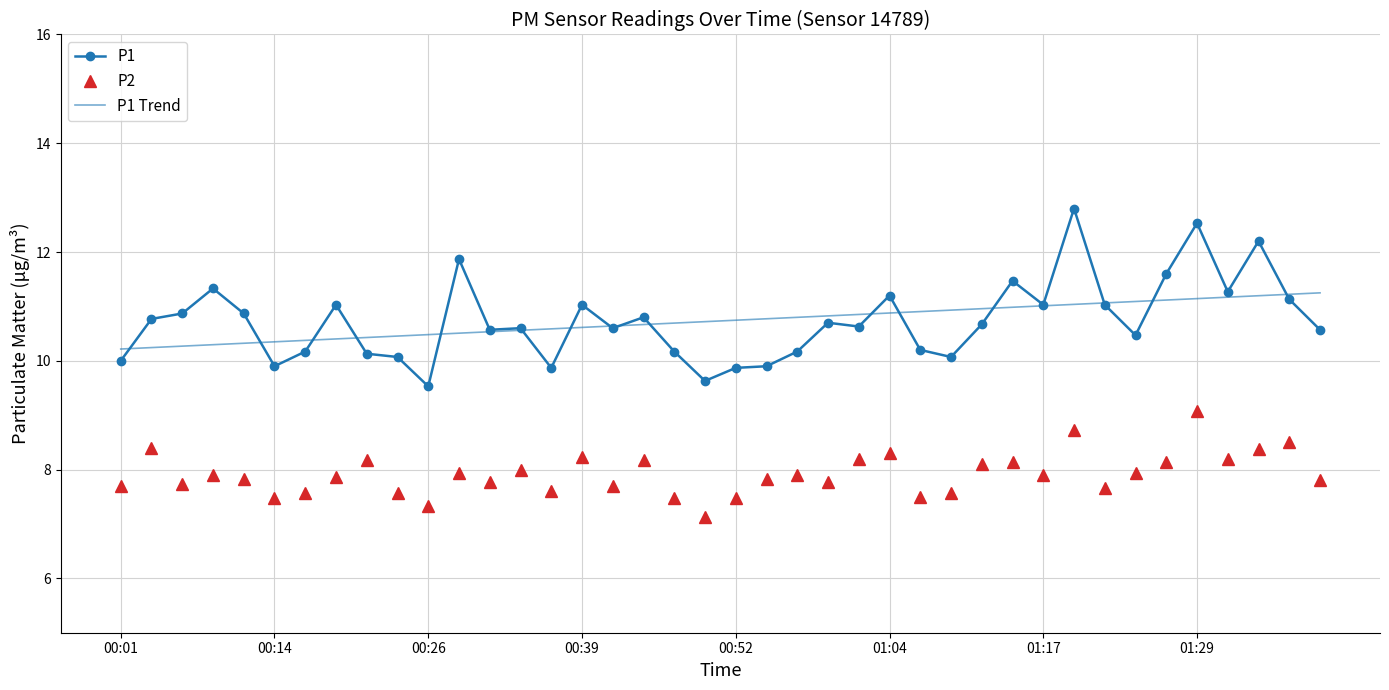

What is the minimum value for P2?

7.1